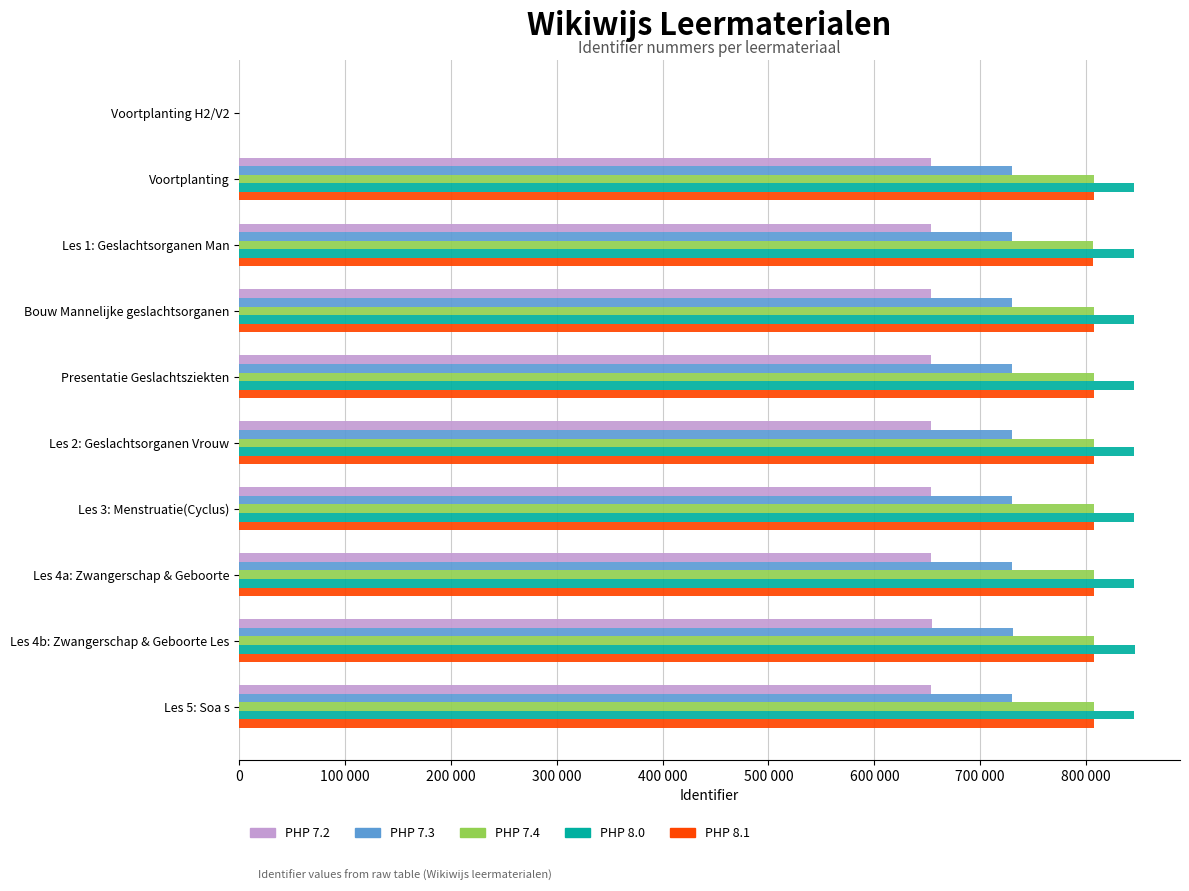

What is the value of the 6th bar from the left?

730216